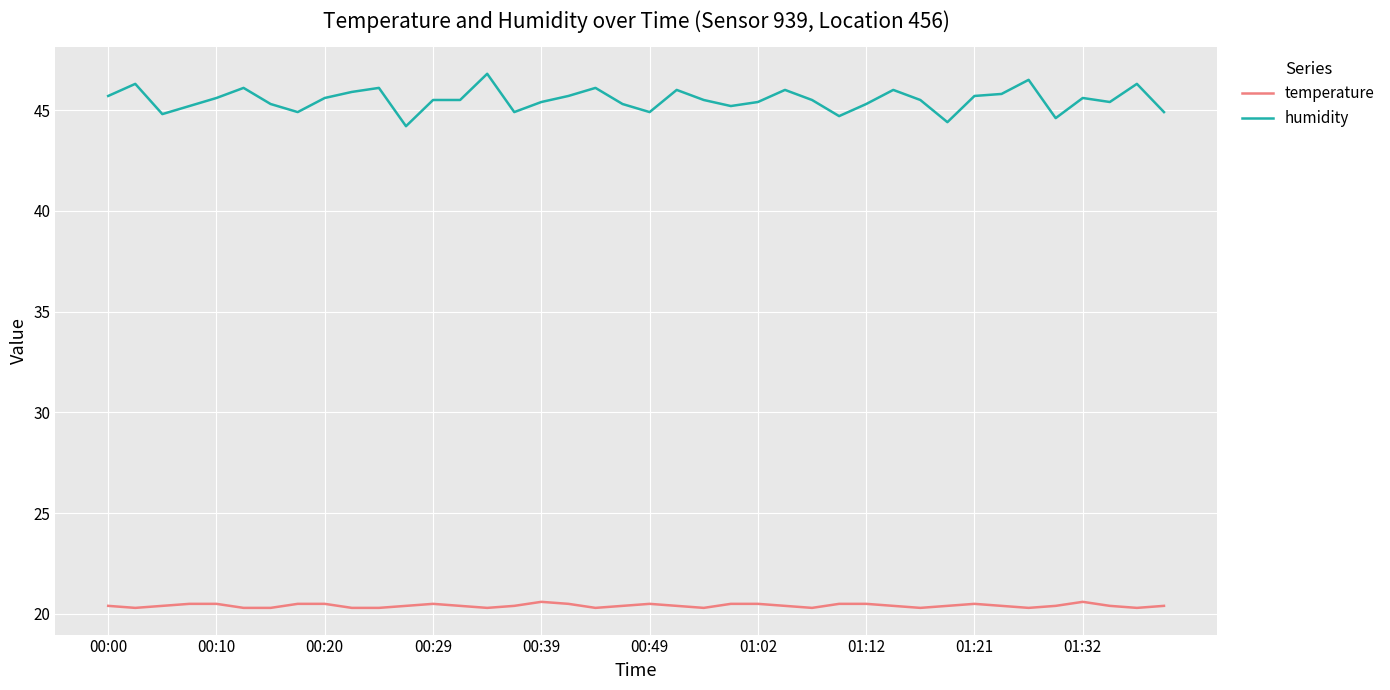

Which series has the largest total across all categories?

humidity